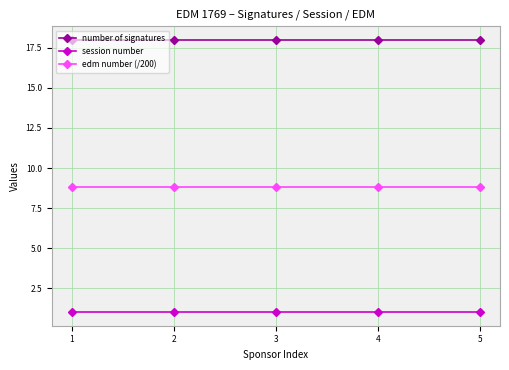

Is the value of session number at 2 greater than the value of edm number (/200) at 5?

No